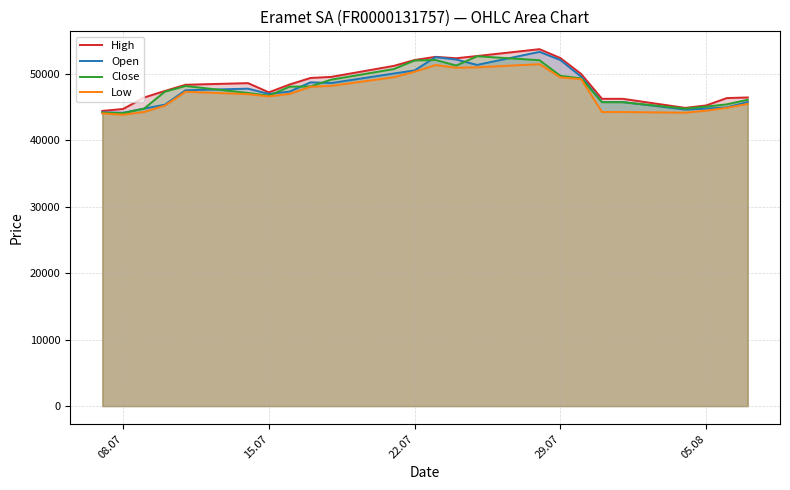

What is the greatest value displayed?

53668